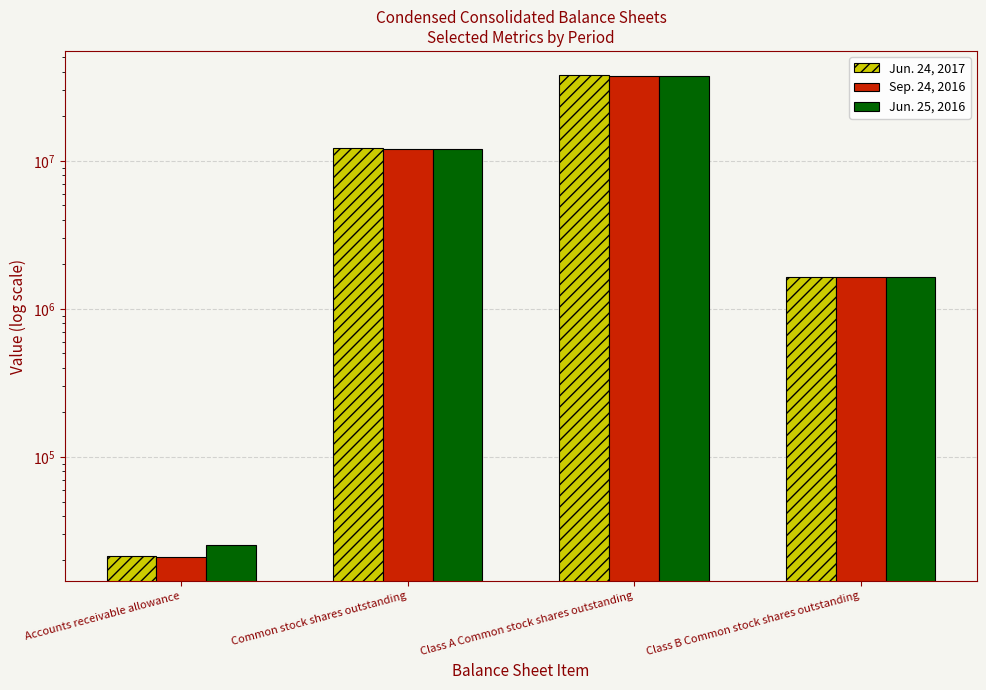

Reading left to right, what are all the values shown in this chart?

Jun. 24, 2017: Accounts receivable allowance=21277	Common stock shares outstanding=12160023	Class A Common stock shares outstanding=37933970	Class B Common stock shares outstanding=1652262
Sep. 24, 2016: Accounts receivable allowance=21069	Common stock shares outstanding=11998472	Class A Common stock shares outstanding=37418572	Class B Common stock shares outstanding=1652262
Jun. 25, 2016: Accounts receivable allowance=25429	Common stock shares outstanding=11998472	Class A Common stock shares outstanding=37197569	Class B Common stock shares outstanding=1652262